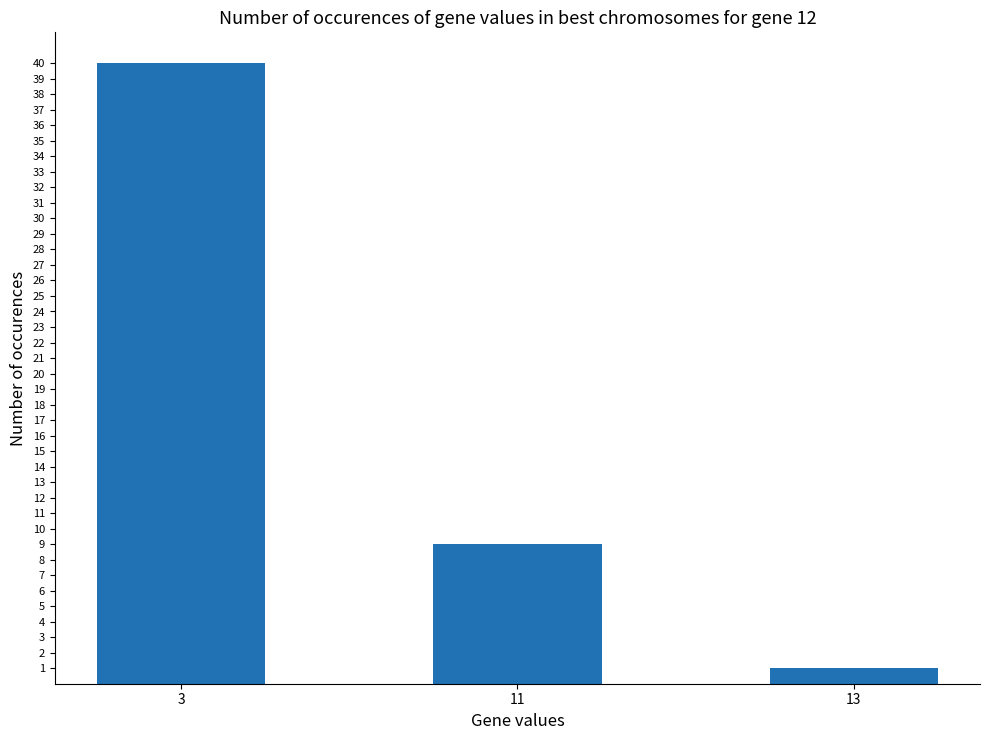

What is the greatest value displayed?

40